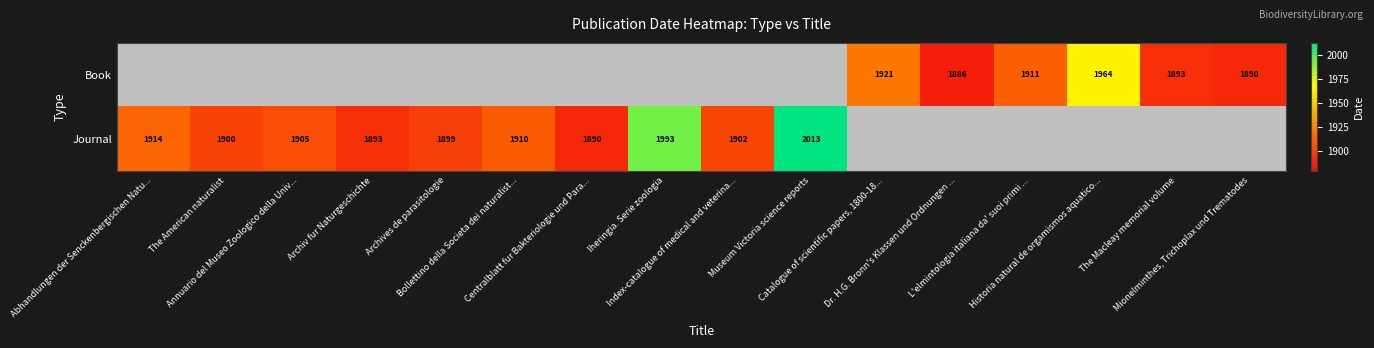

How many values in the Book series exceed 0?

6